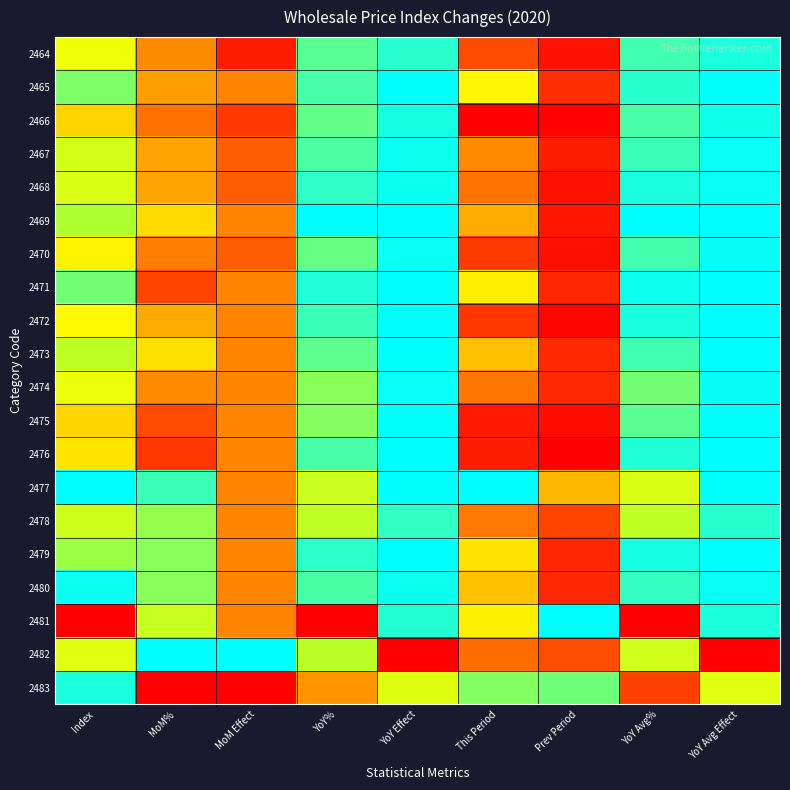

Reading left to right, list all the values displayed in this chart.

2464: Index=0.6	MoM%=0.3	MoM Effect=0.1	YoY%=0.9	YoY Effect=1.0	This Period=0.2	Prev Period=0.1	YoY Avg%=0.9	YoY Avg Effect=1.0
2465: Index=0.9	MoM%=0.4	MoM Effect=0.3	YoY%=0.9	YoY Effect=1.0	This Period=0.6	Prev Period=0.1	YoY Avg%=1.0	YoY Avg Effect=1.0
2466: Index=0.5	MoM%=0.3	MoM Effect=0.2	YoY%=0.9	YoY Effect=1.0	This Period=0.0	Prev Period=0.0	YoY Avg%=0.9	YoY Avg Effect=1.0
2467: Index=0.7	MoM%=0.4	MoM Effect=0.2	YoY%=0.9	YoY Effect=1.0	This Period=0.3	Prev Period=0.1	YoY Avg%=0.9	YoY Avg Effect=1.0
2468: Index=0.7	MoM%=0.4	MoM Effect=0.2	YoY%=0.9	YoY Effect=1.0	This Period=0.3	Prev Period=0.1	YoY Avg%=1.0	YoY Avg Effect=1.0
2469: Index=0.8	MoM%=0.5	MoM Effect=0.3	YoY%=1.0	YoY Effect=1.0	This Period=0.4	Prev Period=0.1	YoY Avg%=1.0	YoY Avg Effect=1.0
2470: Index=0.6	MoM%=0.3	MoM Effect=0.2	YoY%=0.9	YoY Effect=1.0	This Period=0.2	Prev Period=0.0	YoY Avg%=0.9	YoY Avg Effect=1.0
2471: Index=0.9	MoM%=0.2	MoM Effect=0.3	YoY%=1.0	YoY Effect=1.0	This Period=0.6	Prev Period=0.1	YoY Avg%=1.0	YoY Avg Effect=1.0
2472: Index=0.6	MoM%=0.4	MoM Effect=0.3	YoY%=0.9	YoY Effect=1.0	This Period=0.2	Prev Period=0.0	YoY Avg%=1.0	YoY Avg Effect=1.0
2473: Index=0.8	MoM%=0.5	MoM Effect=0.3	YoY%=0.9	YoY Effect=1.0	This Period=0.5	Prev Period=0.1	YoY Avg%=0.9	YoY Avg Effect=1.0
2474: Index=0.6	MoM%=0.3	MoM Effect=0.3	YoY%=0.8	YoY Effect=1.0	This Period=0.3	Prev Period=0.1	YoY Avg%=0.9	YoY Avg Effect=1.0
2475: Index=0.5	MoM%=0.2	MoM Effect=0.3	YoY%=0.8	YoY Effect=1.0	This Period=0.1	Prev Period=0.0	YoY Avg%=0.9	YoY Avg Effect=1.0
2476: Index=0.5	MoM%=0.2	MoM Effect=0.3	YoY%=0.9	YoY Effect=1.0	This Period=0.1	Prev Period=0.0	YoY Avg%=1.0	YoY Avg Effect=1.0
2477: Index=1.0	MoM%=0.9	MoM Effect=0.3	YoY%=0.7	YoY Effect=1.0	This Period=1.0	Prev Period=0.4	YoY Avg%=0.7	YoY Avg Effect=1.0
2478: Index=0.7	MoM%=0.8	MoM Effect=0.3	YoY%=0.8	YoY Effect=0.9	This Period=0.3	Prev Period=0.2	YoY Avg%=0.8	YoY Avg Effect=1.0
2479: Index=0.8	MoM%=0.8	MoM Effect=0.3	YoY%=0.9	YoY Effect=1.0	This Period=0.5	Prev Period=0.1	YoY Avg%=1.0	YoY Avg Effect=1.0
2480: Index=1.0	MoM%=0.8	MoM Effect=0.3	YoY%=0.9	YoY Effect=1.0	This Period=0.5	Prev Period=0.1	YoY Avg%=0.9	YoY Avg Effect=1.0
2481: Index=0.0	MoM%=0.7	MoM Effect=0.3	YoY%=0.0	YoY Effect=1.0	This Period=0.6	Prev Period=1.0	YoY Avg%=0.0	YoY Avg Effect=1.0
2482: Index=0.7	MoM%=1.0	MoM Effect=1.0	YoY%=0.8	YoY Effect=0.0	This Period=0.3	Prev Period=0.2	YoY Avg%=0.7	YoY Avg Effect=0.0
2483: Index=1.0	MoM%=0.0	MoM Effect=0.0	YoY%=0.4	YoY Effect=0.7	This Period=0.8	Prev Period=0.9	YoY Avg%=0.2	YoY Avg Effect=0.7